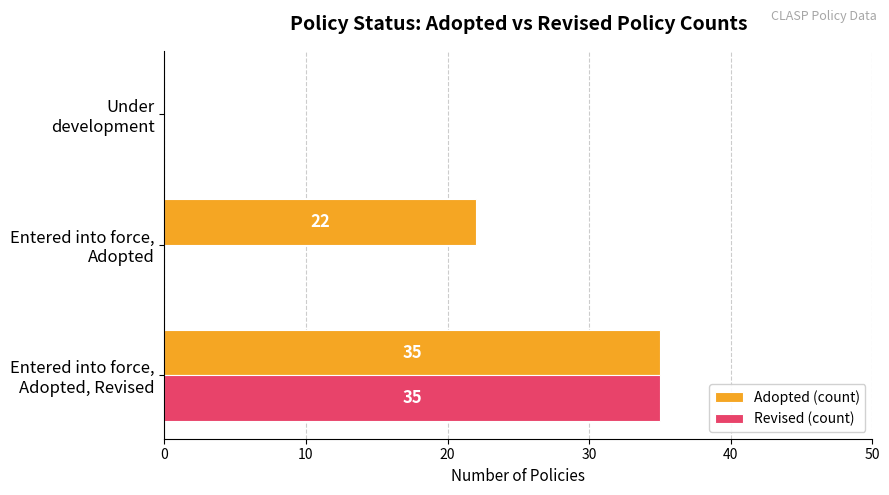

Which series has the largest total across all categories?

Adopted (count)